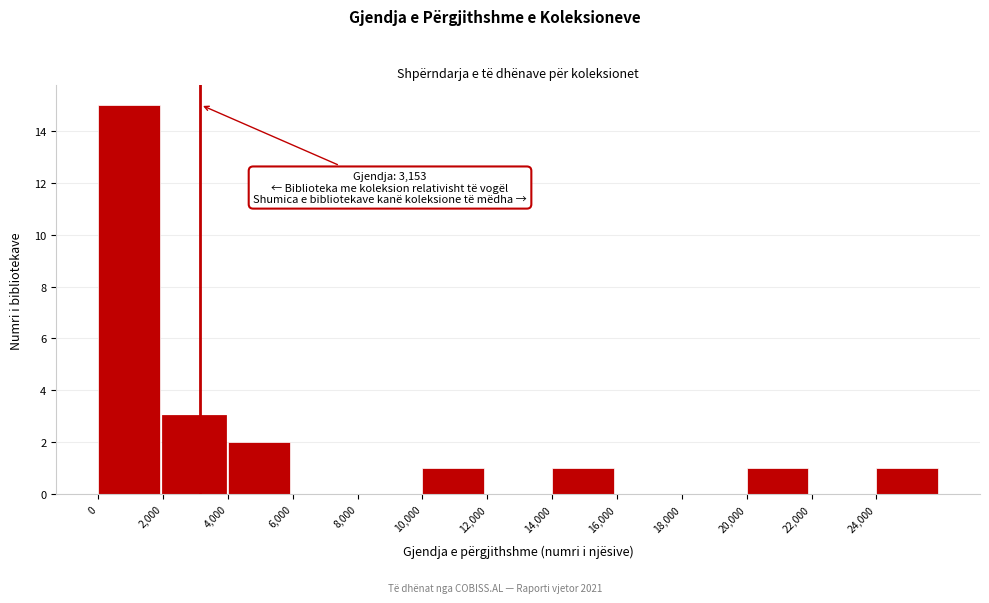

Which range on the x-axis has the tallest bar?

0 to 2000